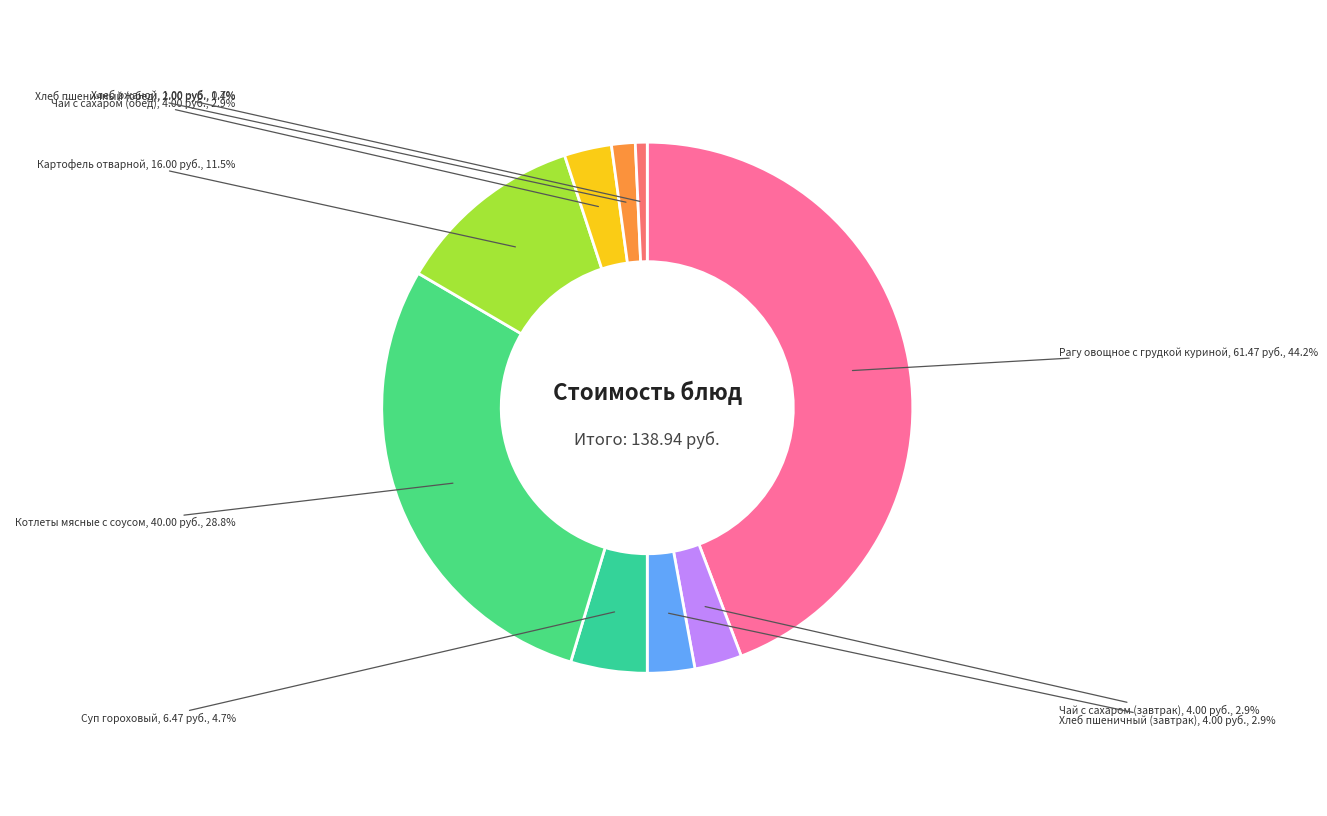

What is the largest slice in the pie chart?

Рагу овощное с грудкой куриной